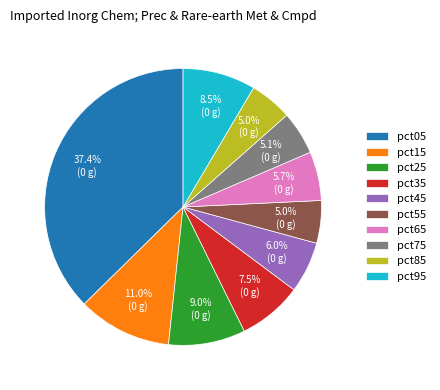

What is the largest slice in the pie chart?

pct05